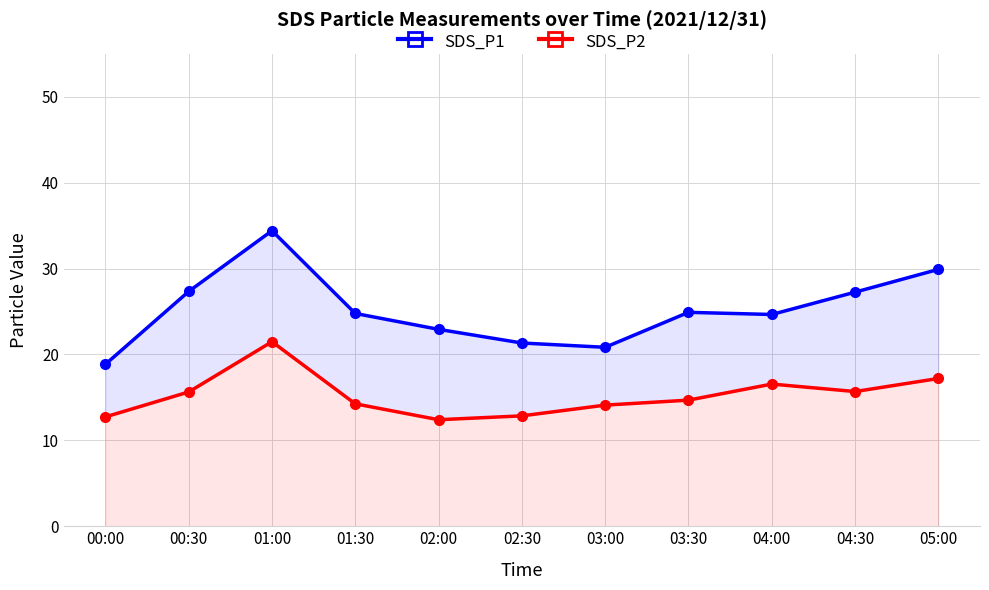

Which series has the largest total across all categories?

SDS_P1